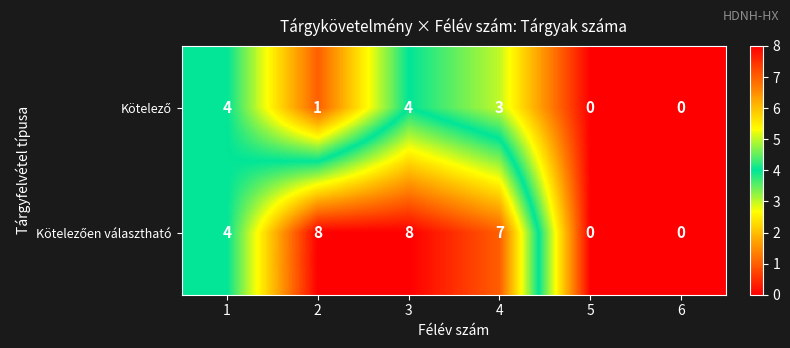

At which category is the sum across all series the highest?

3